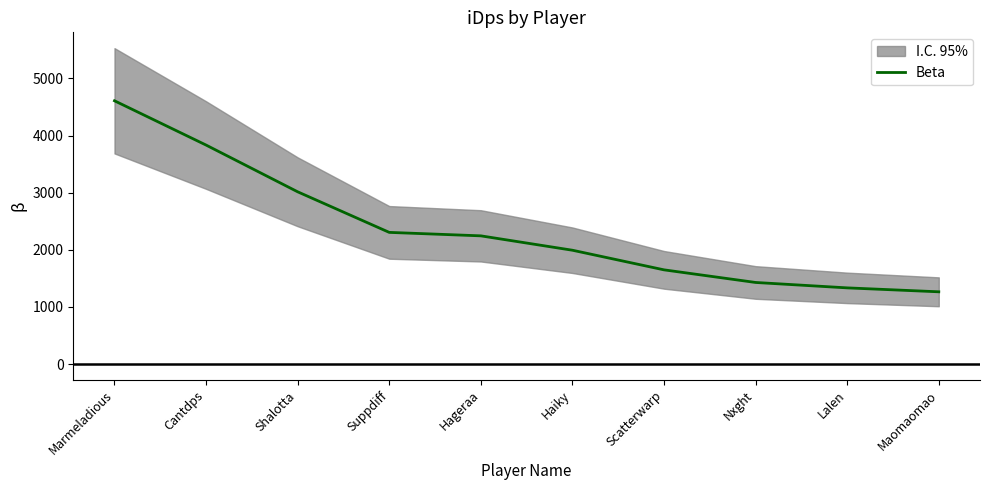

At which category does the chart reach its minimum across all series?

Maomaomao